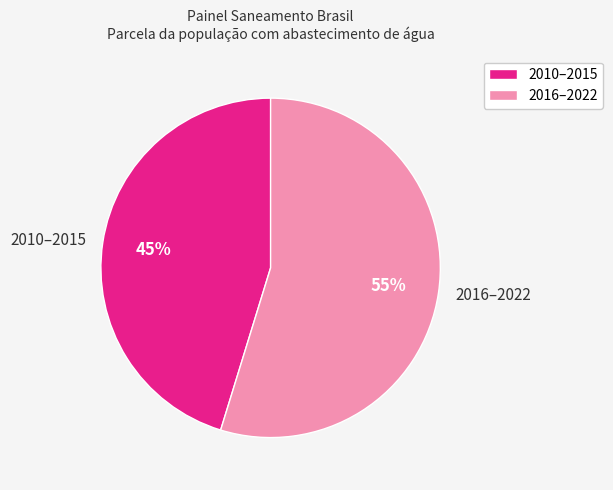

Rank the categories by value from highest to lowest.

2016–2022, 2010–2015